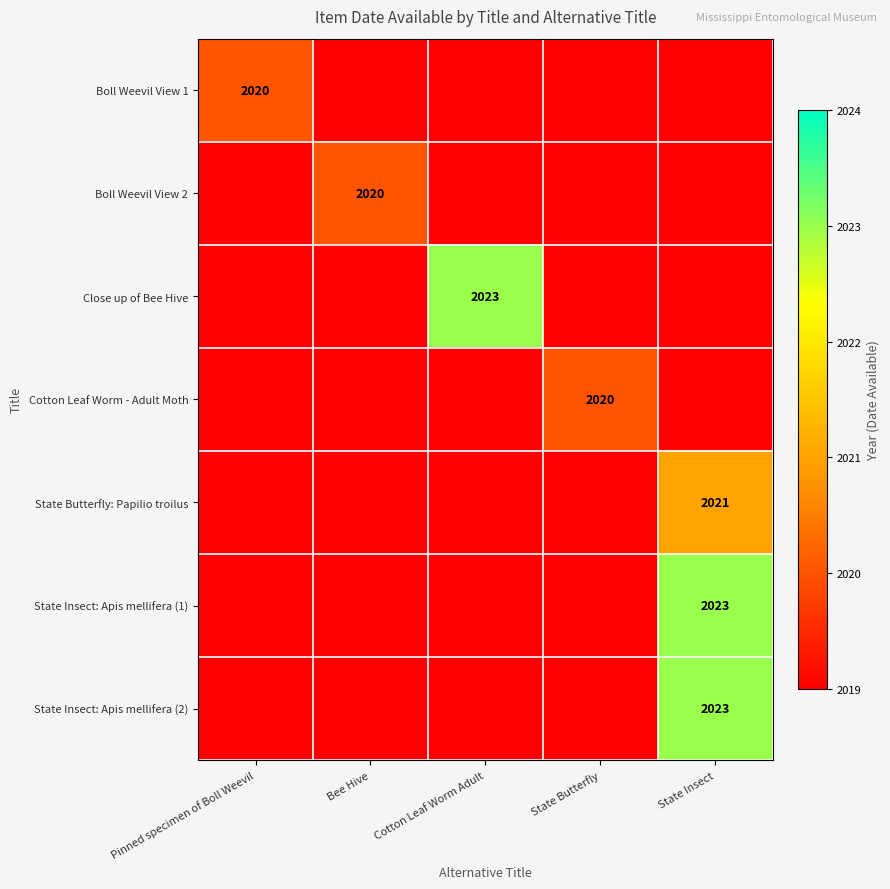

The State Insect: Apis mellifera (1) series shows 636 at State Insect. True or false?

False